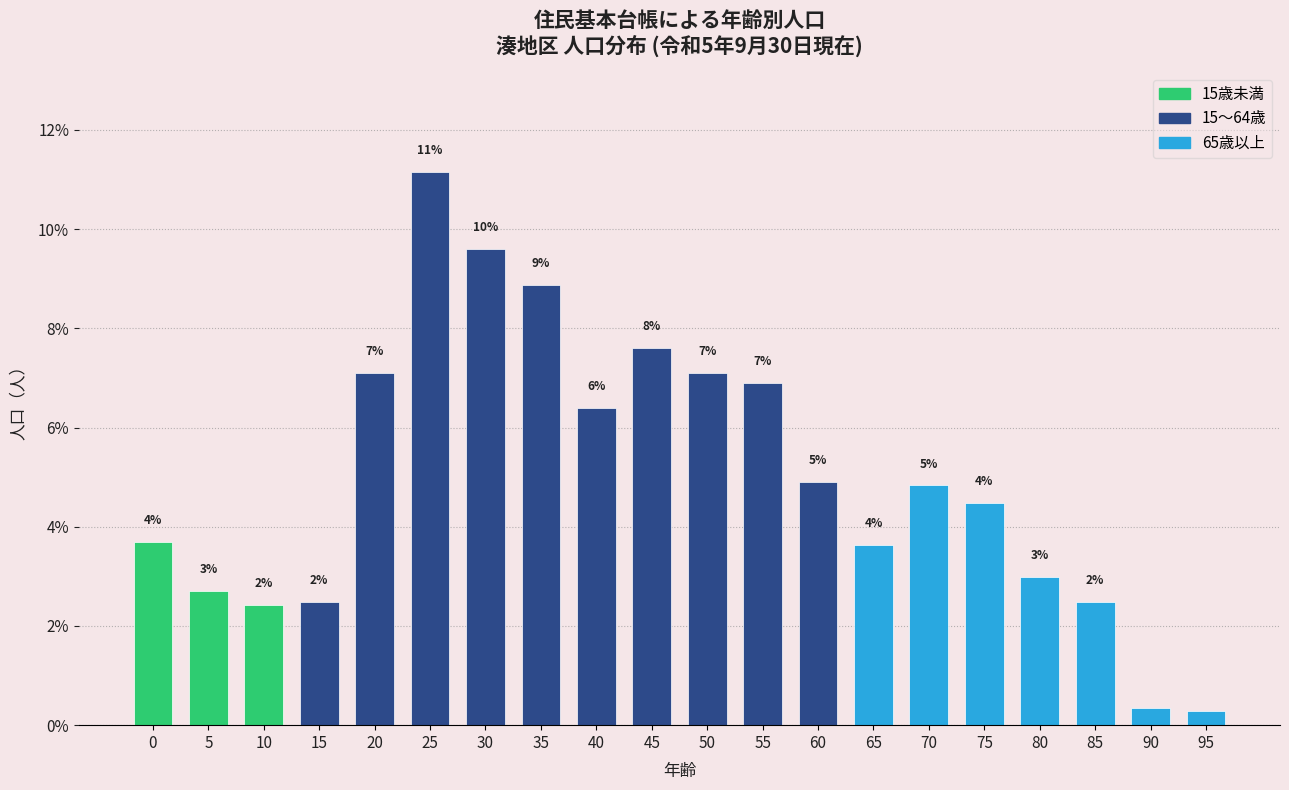

Does the chart contain any negative values?

No